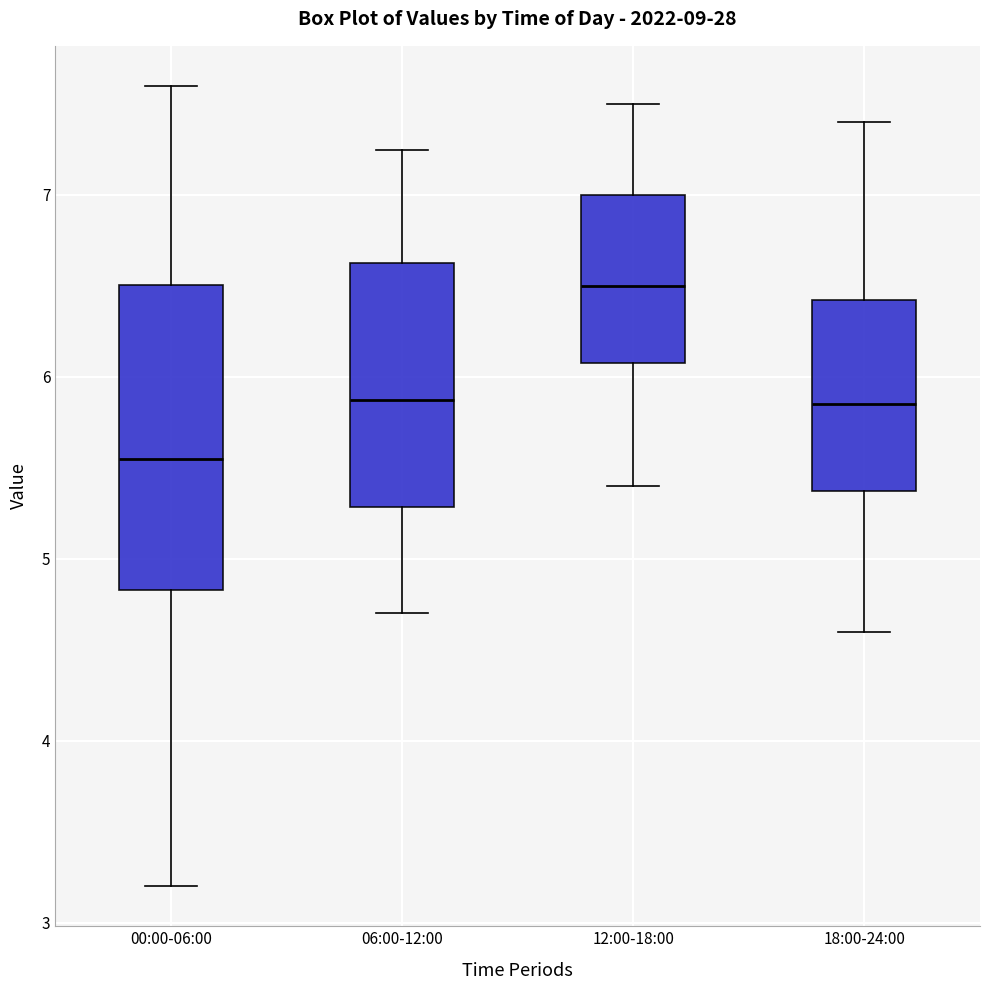

Reading left to right, transcribe this box plot: for each box, give where its median line is, the range the box spans, and where its two whiskers end, as read against the y-axis. The values are not printed on the chart, so give them approximately, as read against the axis.

00:00-06:00: median 5.6, box 4.8 to 6.5, whiskers 3.2 to 7.6
06:00-12:00: median 5.9, box 5.3 to 6.6, whiskers 4.7 to 7.3
12:00-18:00: median 6.5, box 6.1 to 7.0, whiskers 5.4 to 7.5
18:00-24:00: median 5.9, box 5.4 to 6.4, whiskers 4.6 to 7.4